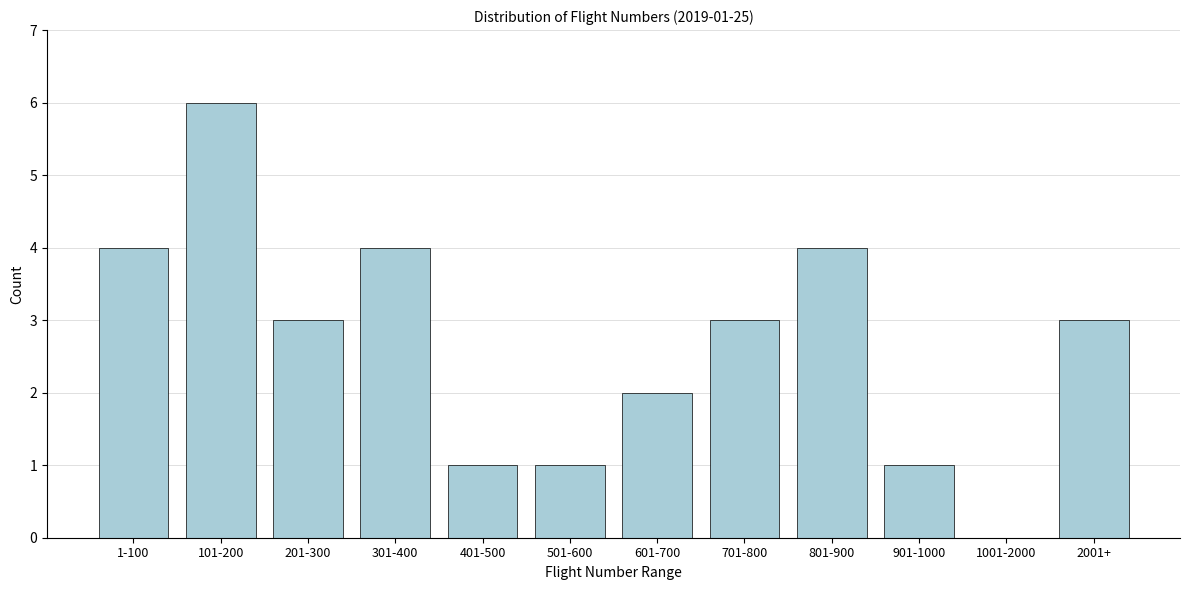

Reading left to right, list all the values displayed in this chart.

1-100=4	101-200=6	201-300=3	301-400=4	401-500=1	501-600=1	601-700=2	701-800=3	801-900=4	901-1000=1	1001-2000=0	2001+=3